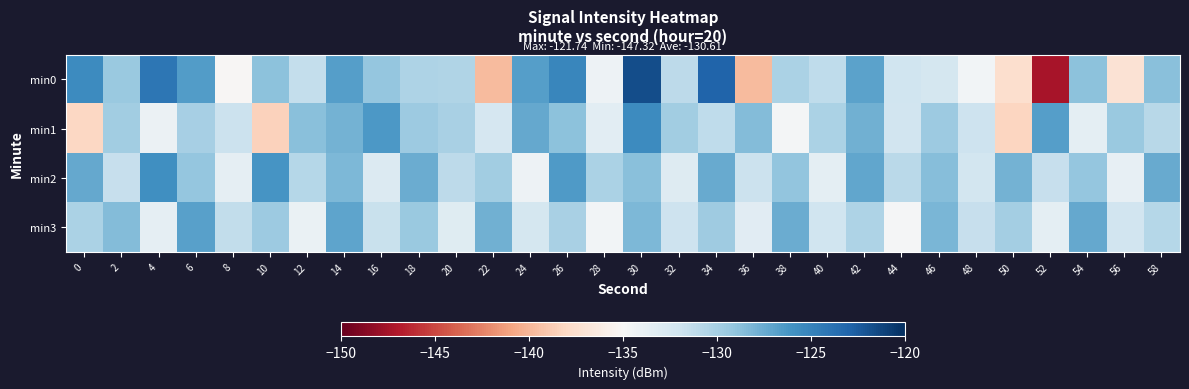

At which category does the chart reach its peak across all series?

30